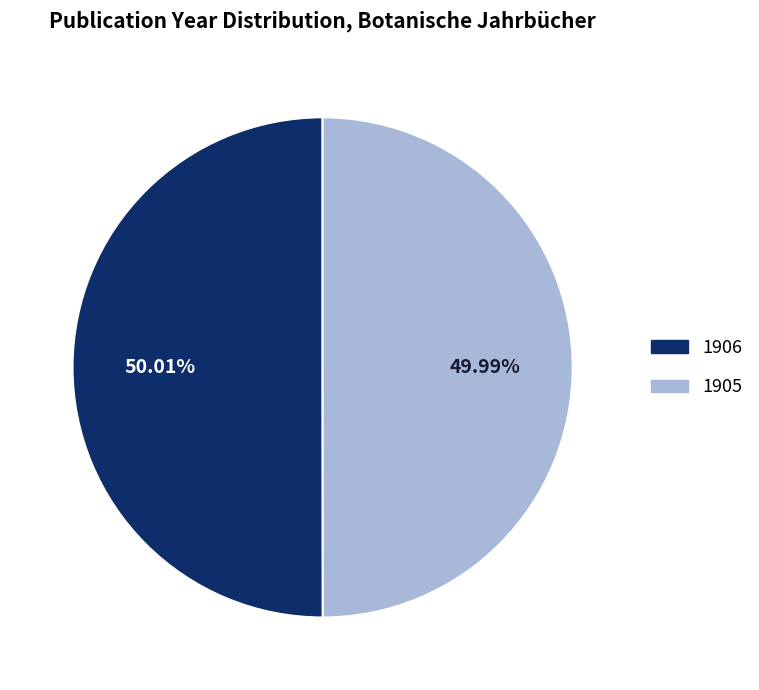

How many segments does this pie chart have?

2